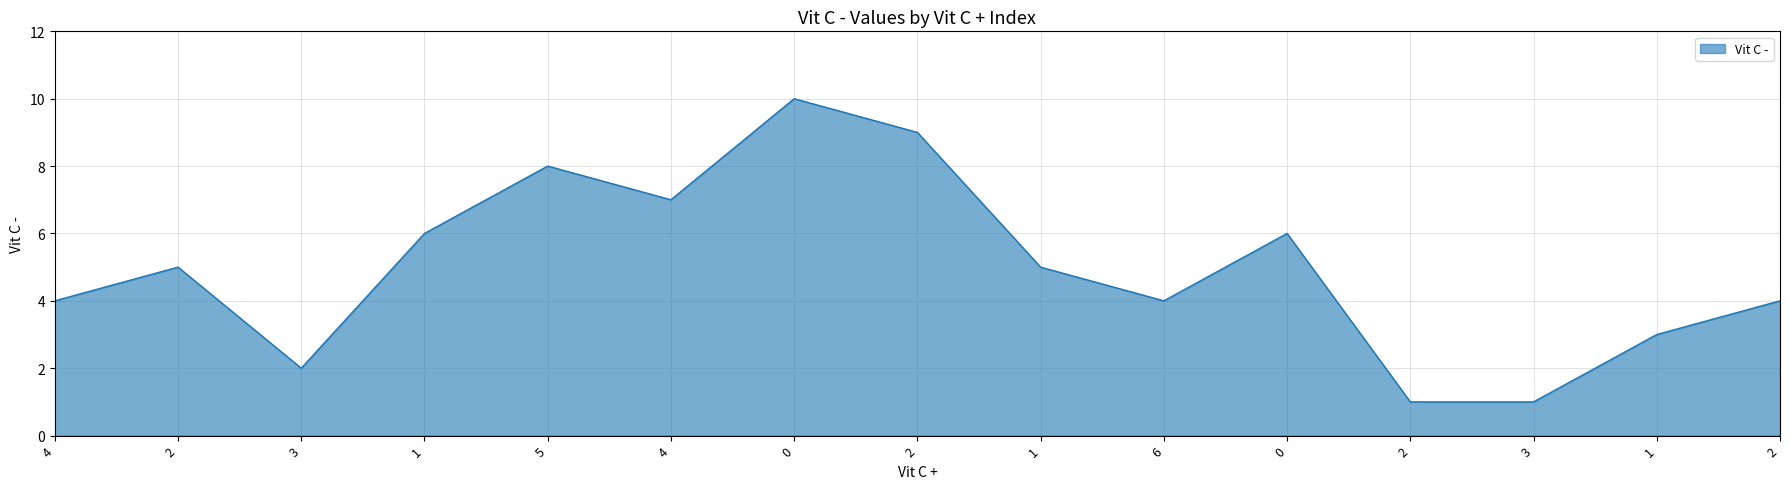

What is the change in value from 6 to 0?

+2